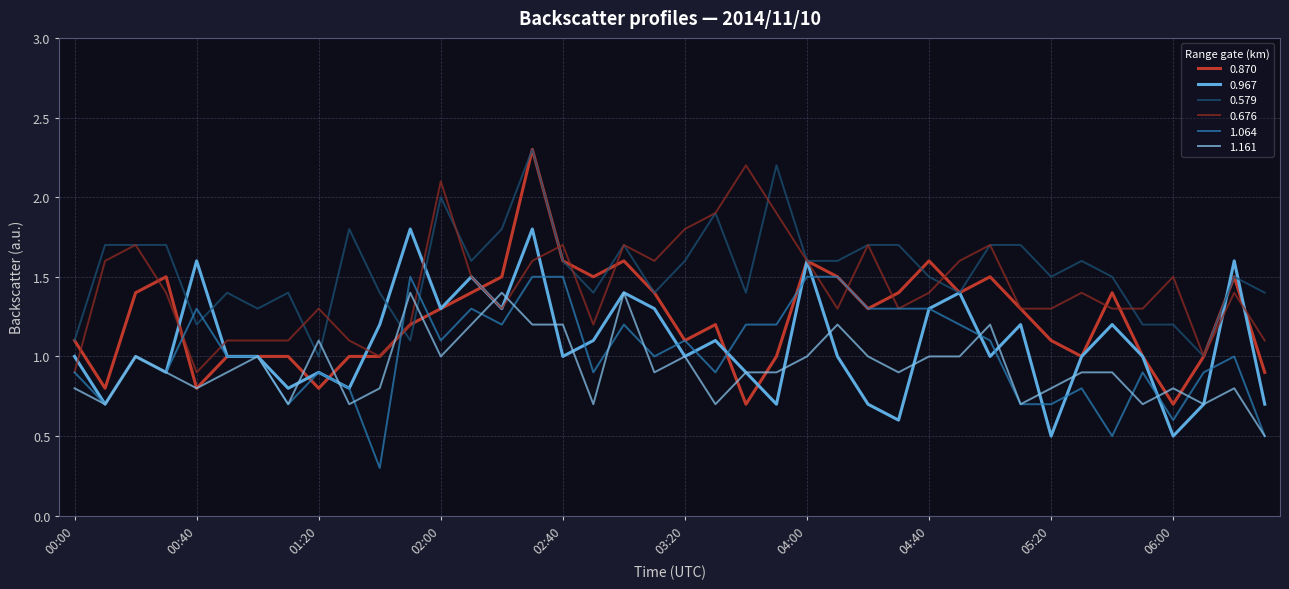

True or false: 1.161 has more than 1 interior local peaks.

True